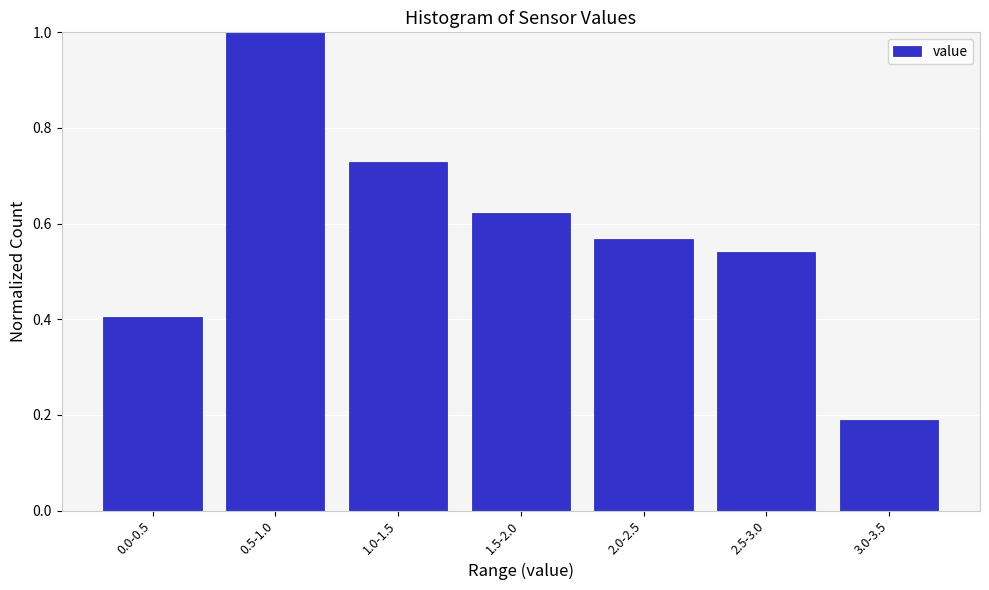

What is the difference between the values at 1.5-2.0 and 3.0-3.5?

0.4